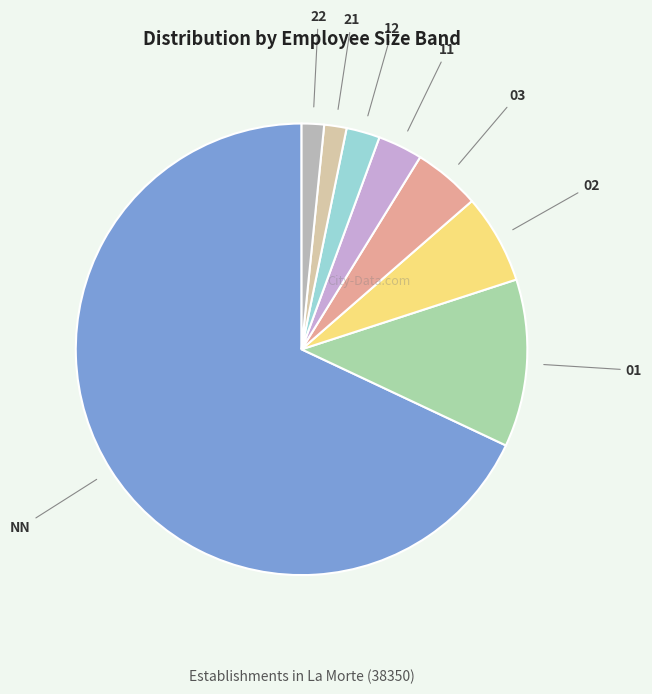

Does NN represent more than half of the total?

Yes